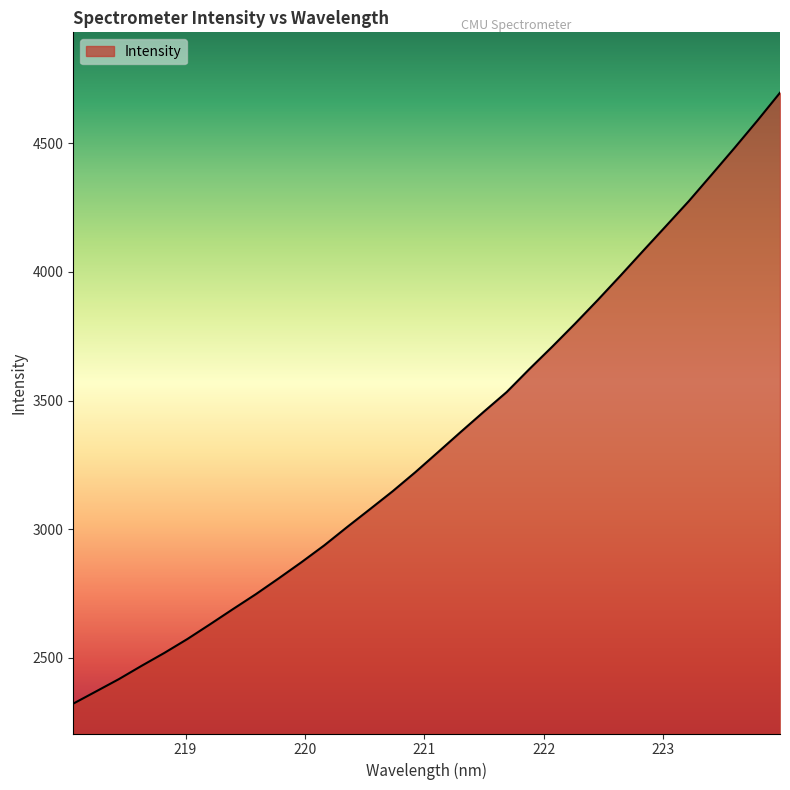

What is the difference between the maximum and minimum values?

2374.5